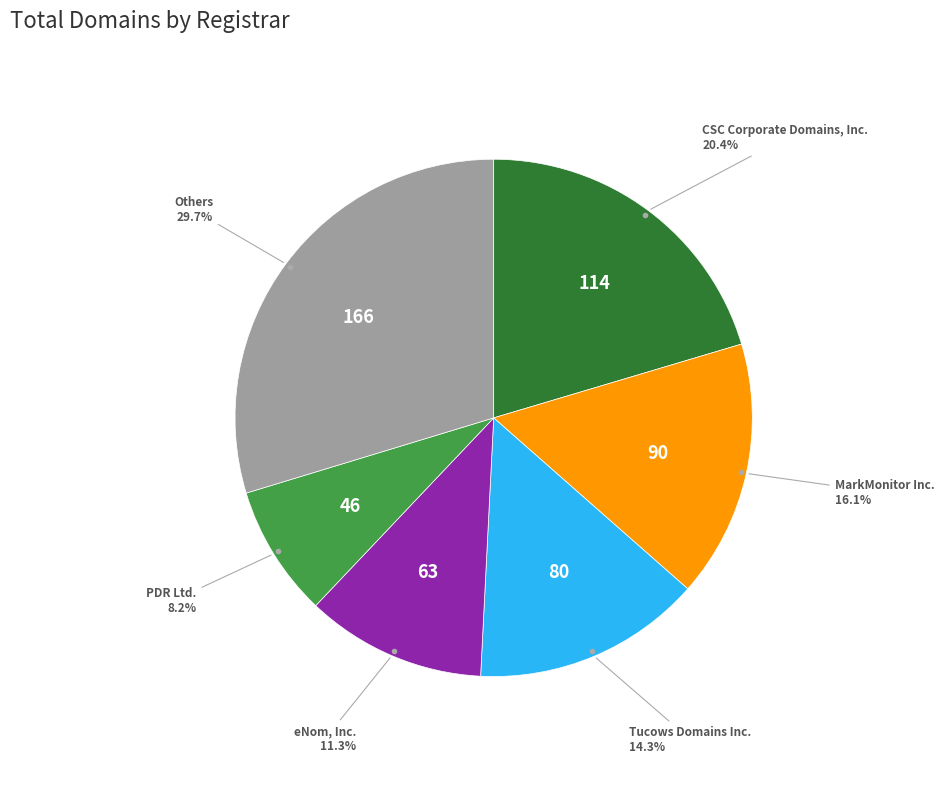

Is there any slice that represents more than half of the pie?

No